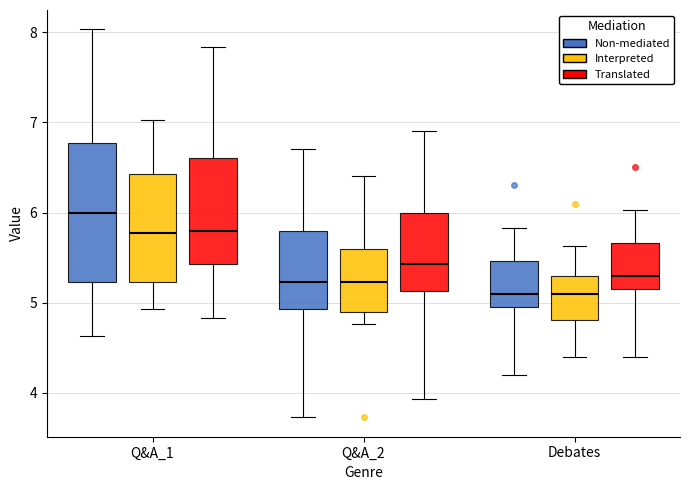

Which box has the highest median line?

Q&A_1 (Non-mediated)